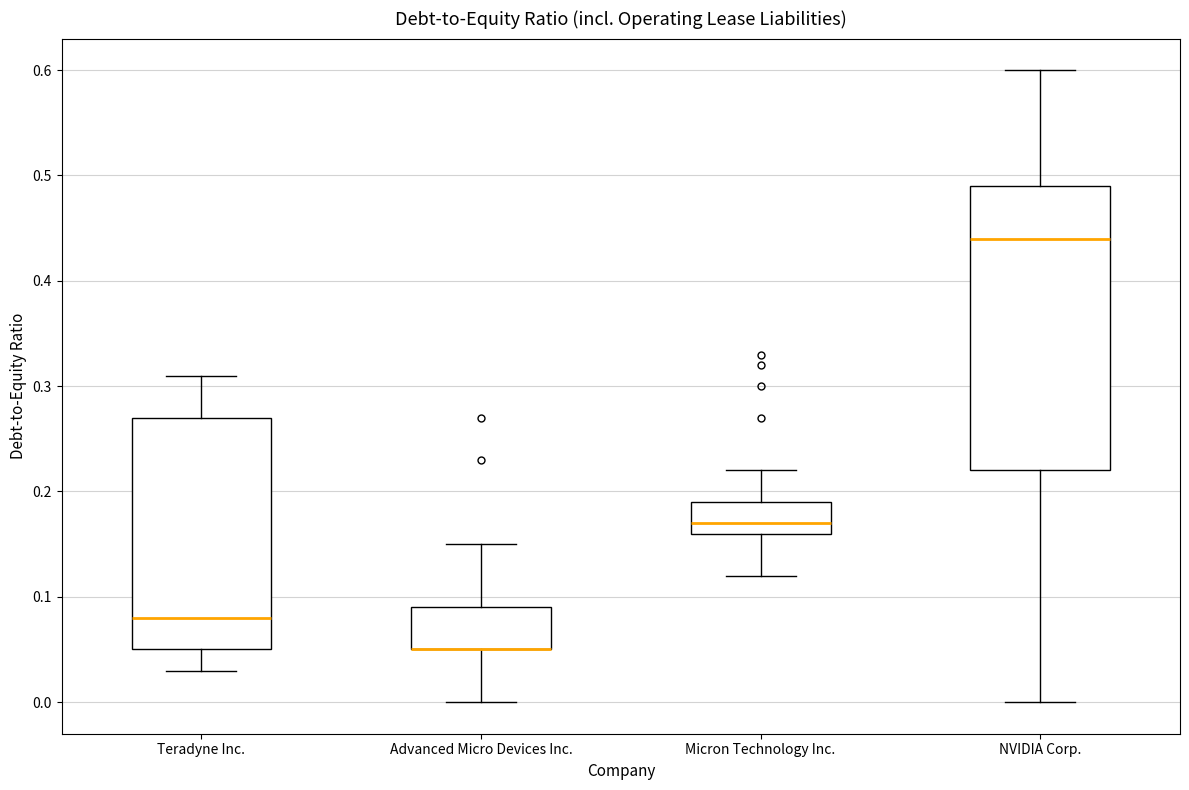

Which box is the tallest, from its lower edge to its upper edge?

NVIDIA Corp.